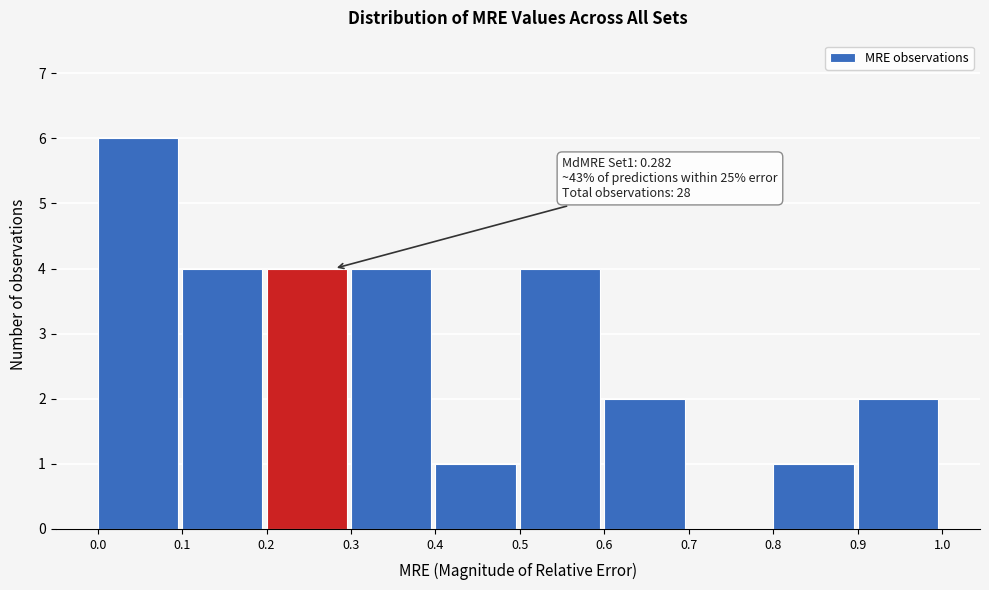

Which range on the x-axis has the tallest bar?

0.0 to 0.1